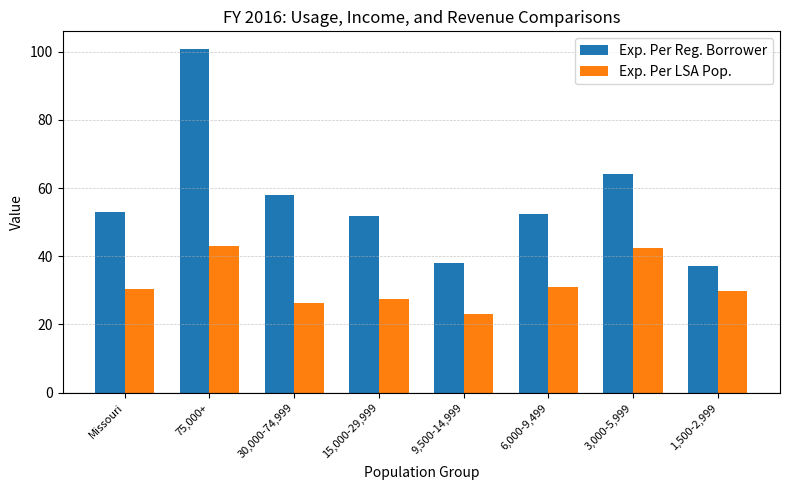

What is the difference between the second highest and minimum values in the Exp. Per LSA Pop. series?

19.4